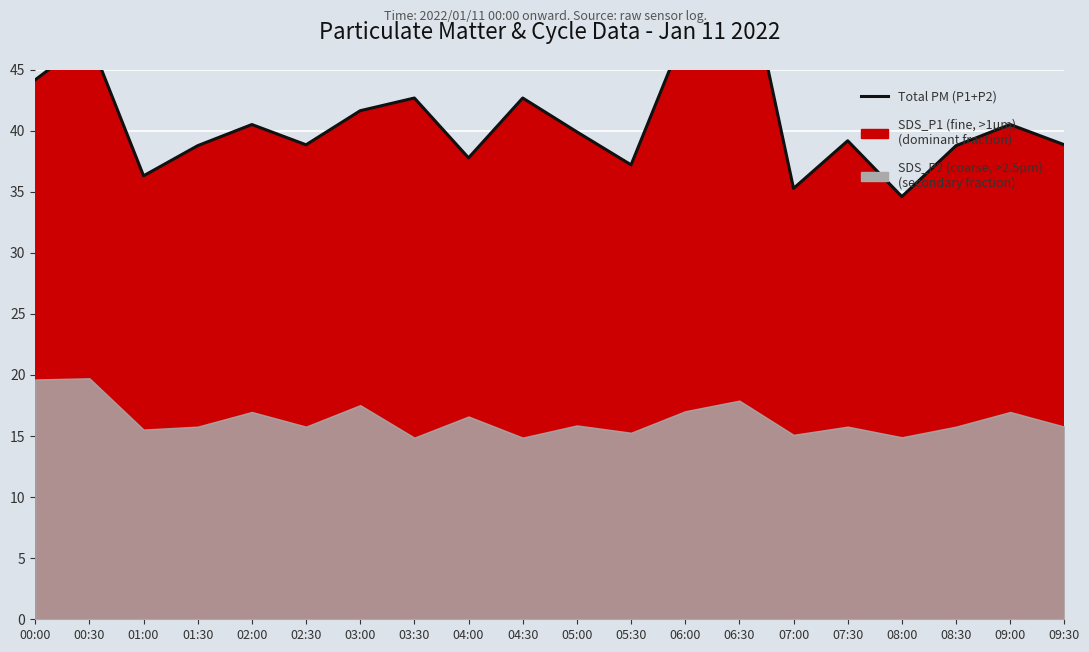

How many points are higher than both their immediate neighbors (excluding endpoints)?

7